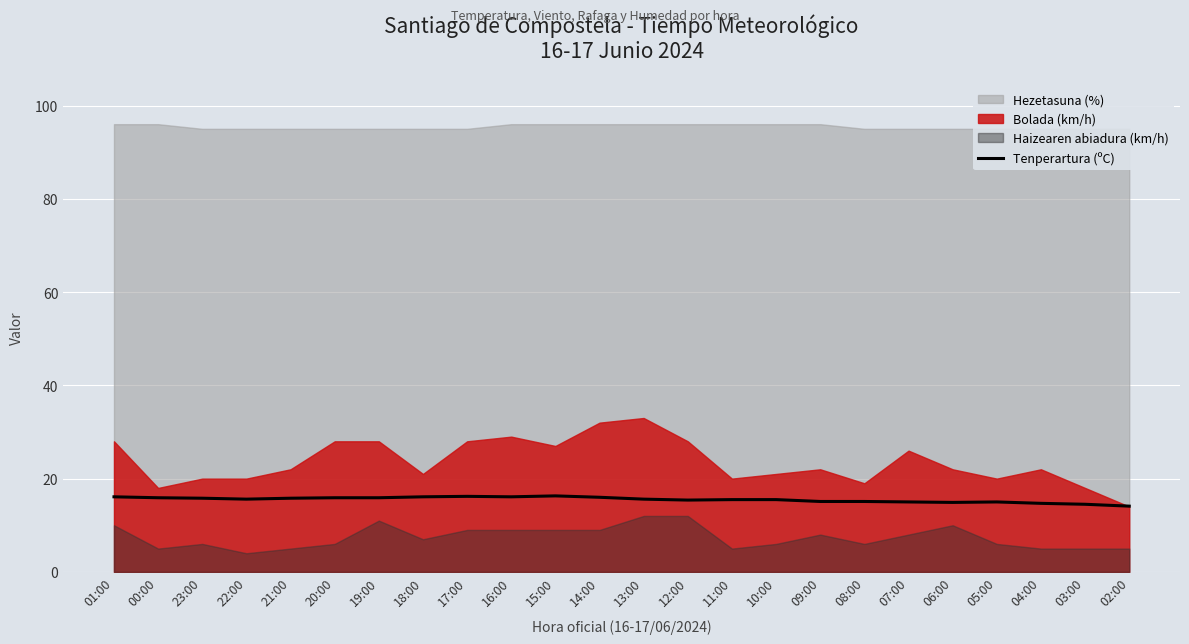

True or false: Tenperartura (ºC) has a value of 20.5 at 02:00.

False